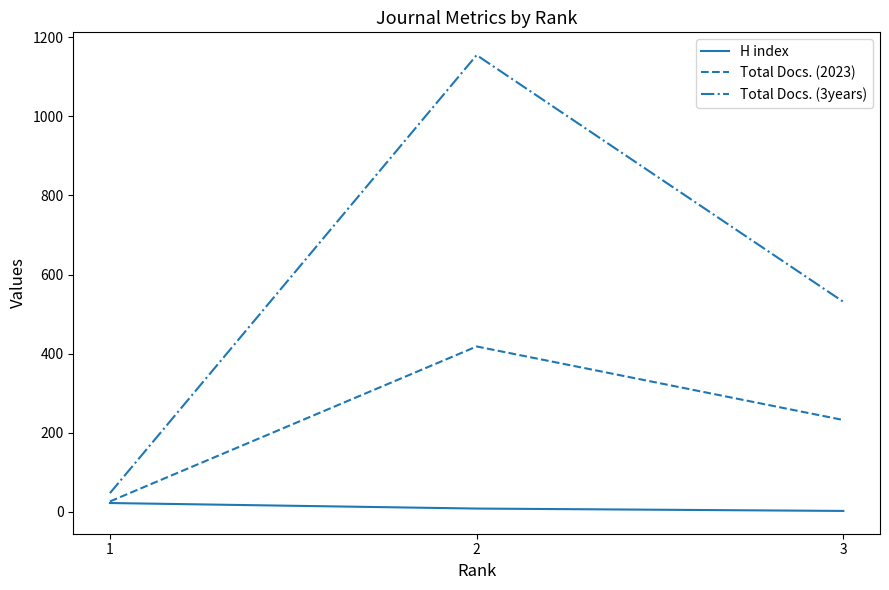

Is the value of Total Docs. (3years) at 2 greater than the value of H index at 2?

Yes